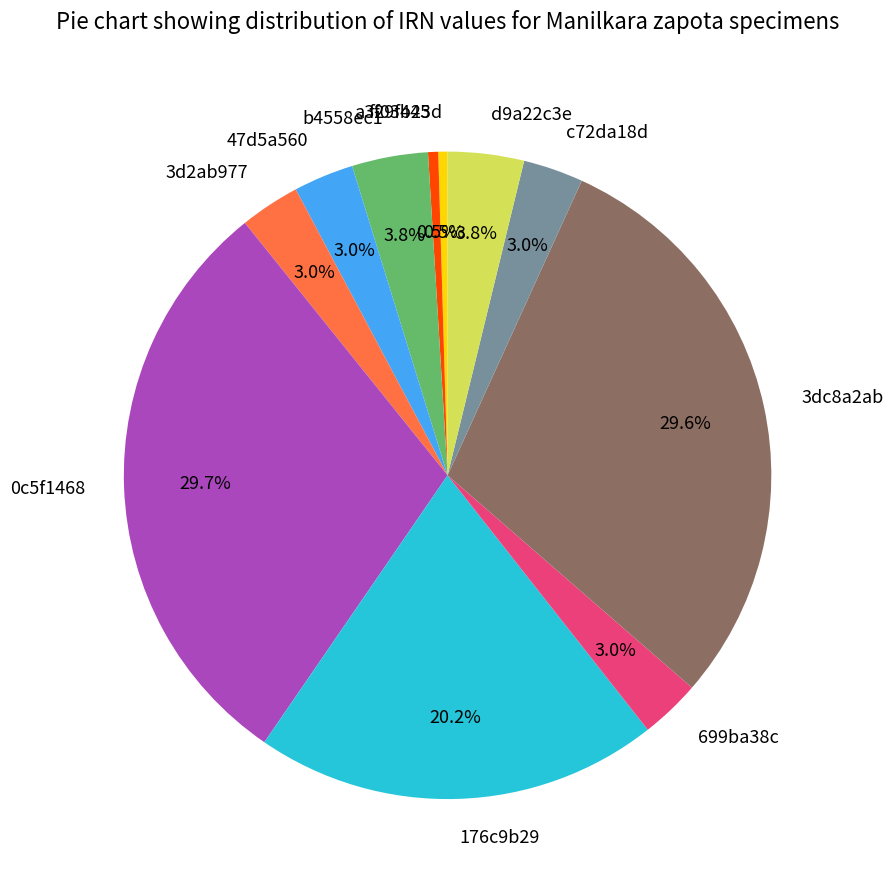

Is there any slice that represents more than half of the pie?

No